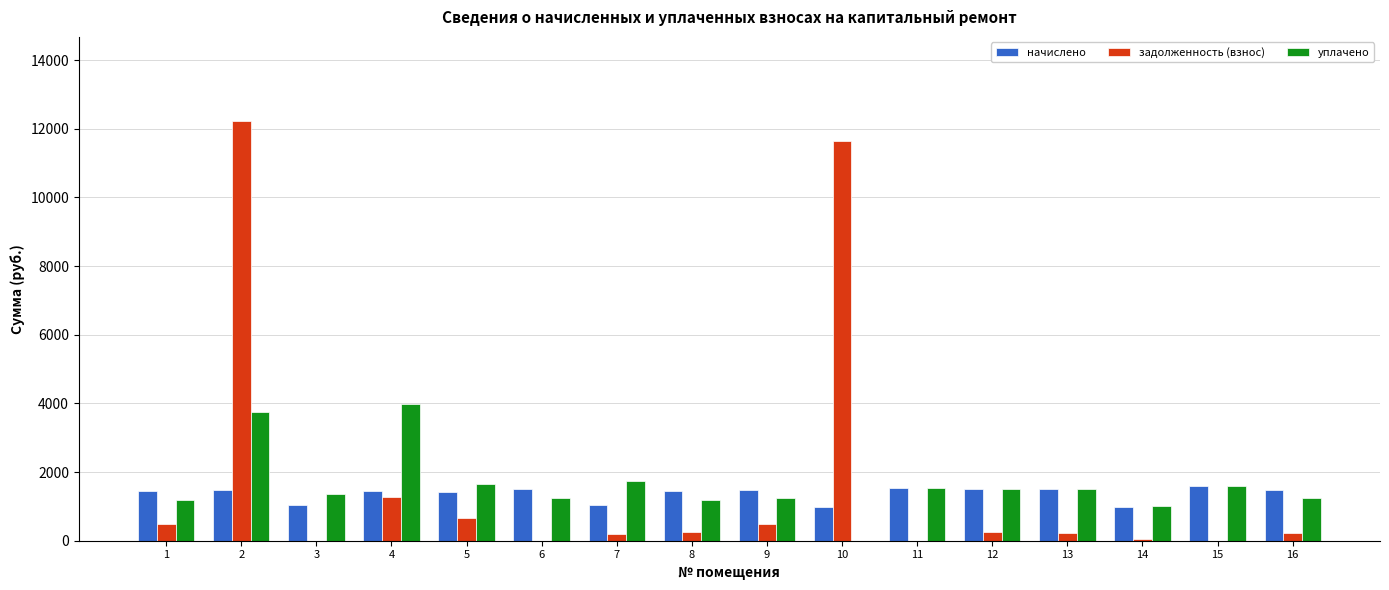

How many groups of bars are there?

16